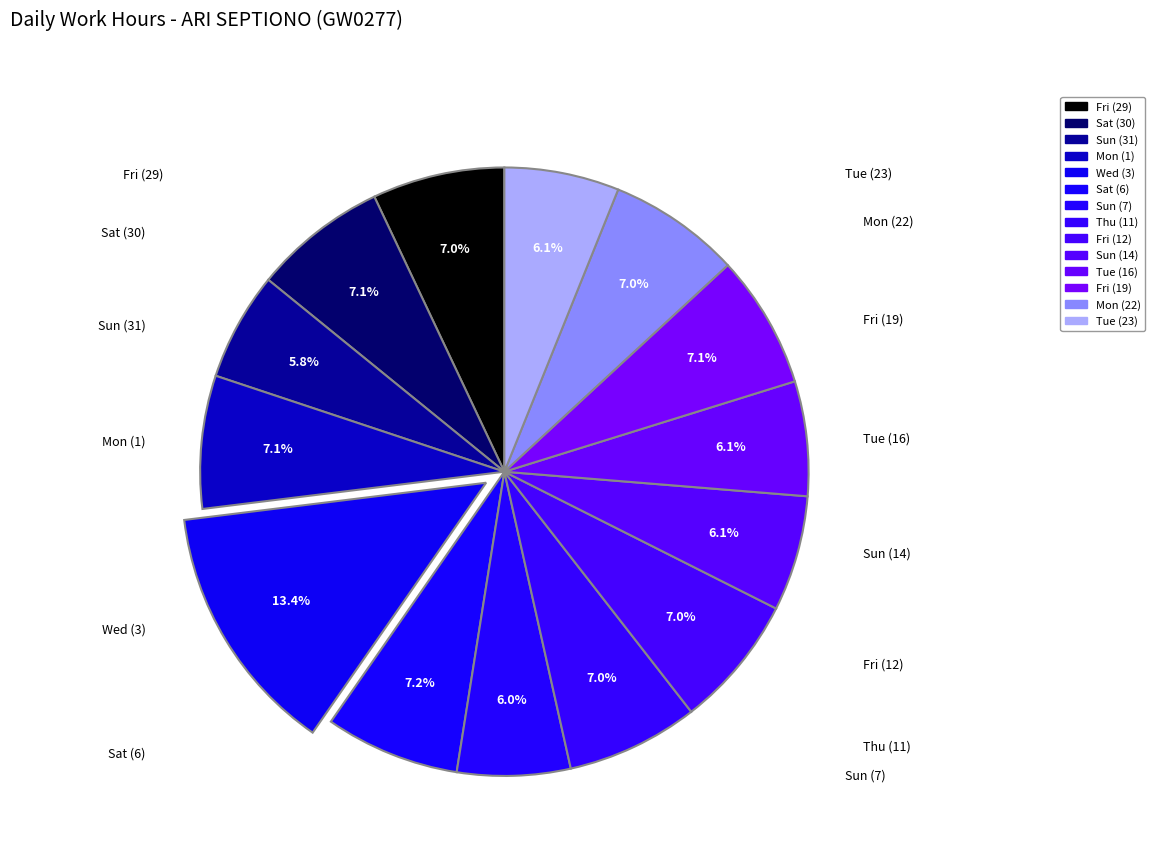

Combined, do Fri (29) and Sun (7) account for over 50%?

No